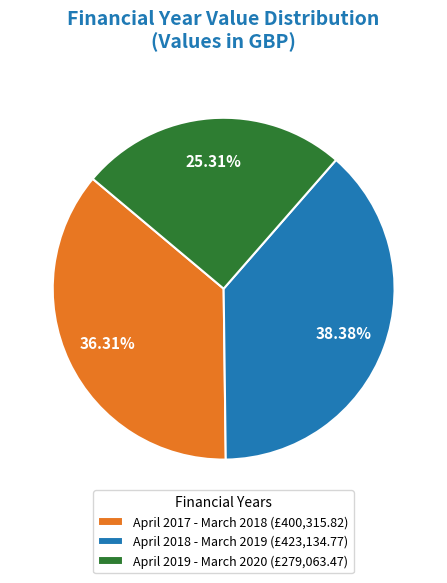

Approximately how many times larger is the value at April 2017 - March 2018 compared to April 2019 - March 2020?

1.4